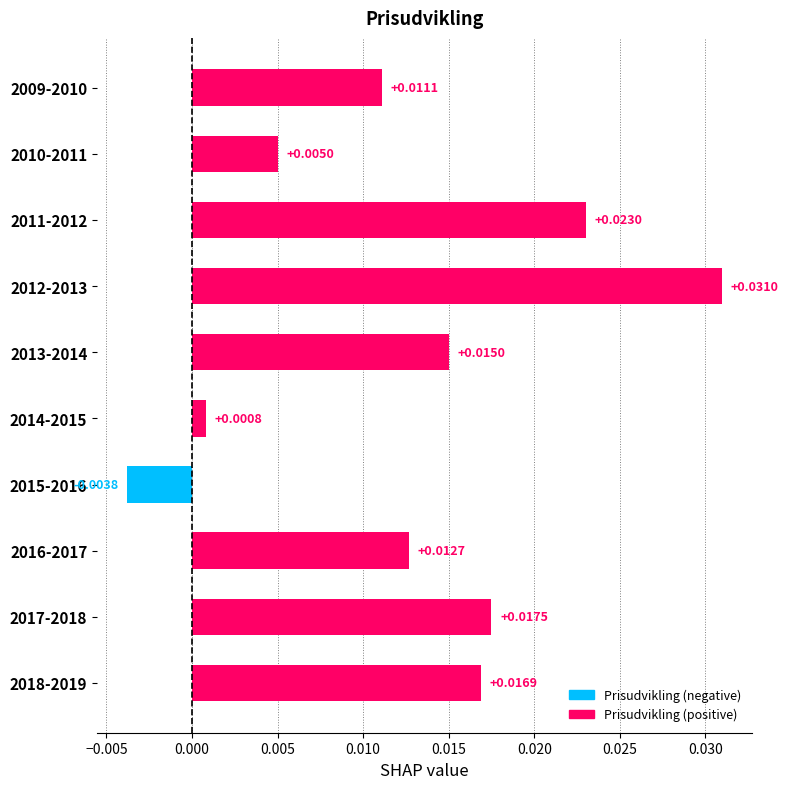

Where is the data nearest to the value 0?

2014-2015